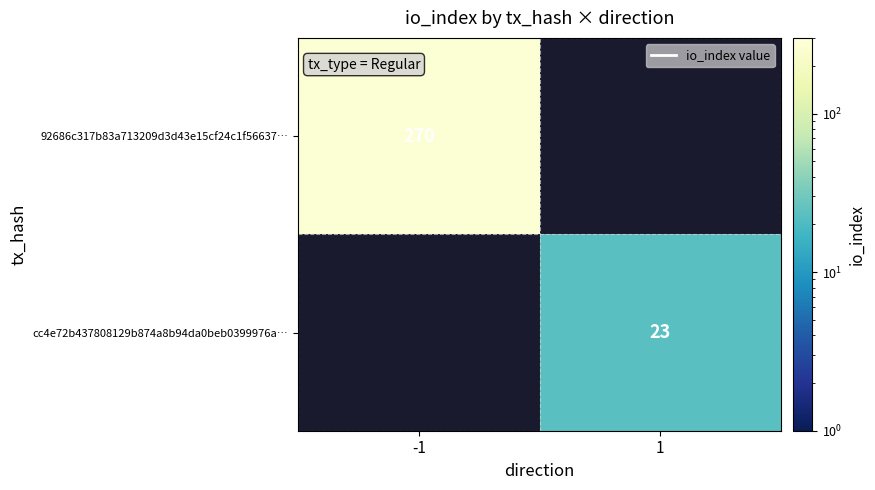

The value of cc4e72b437808129b874a8b94da0beb0399976a… at 1 is 30. True or false?

False